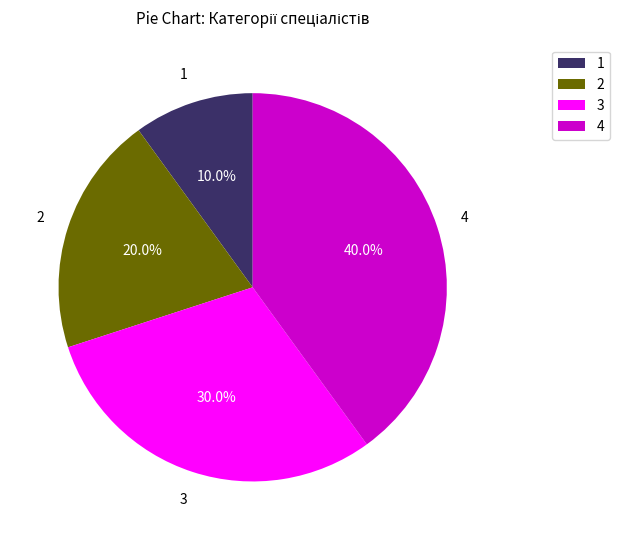

Combined, do 4 and 3 account for over 50%?

Yes